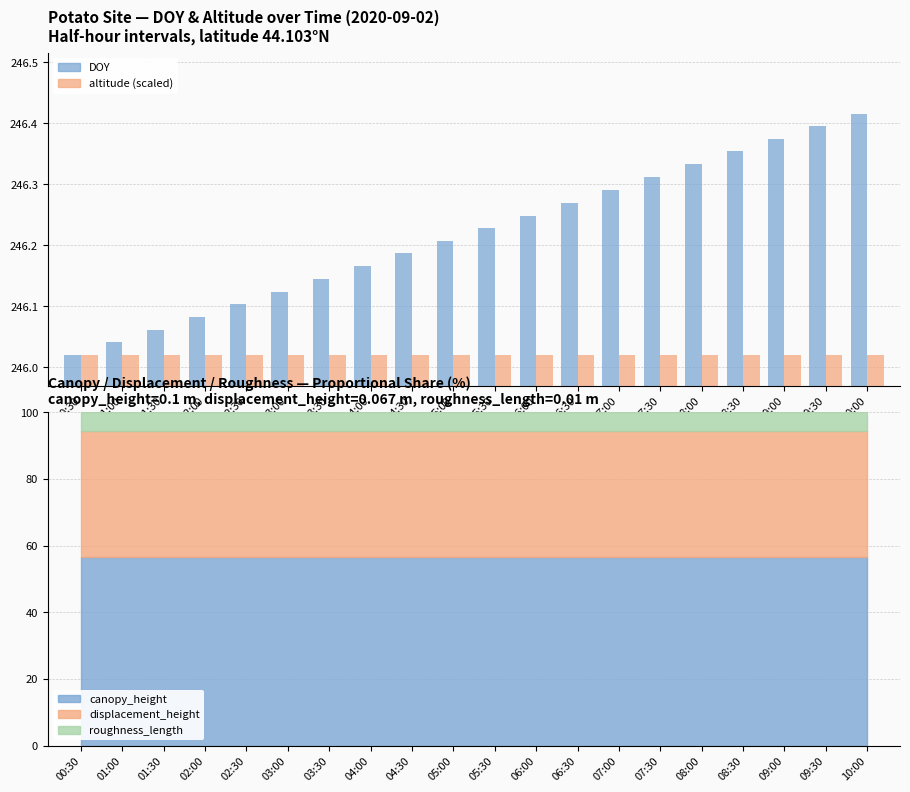

What is the spread (max minus min) of values at 09:30?

189.9